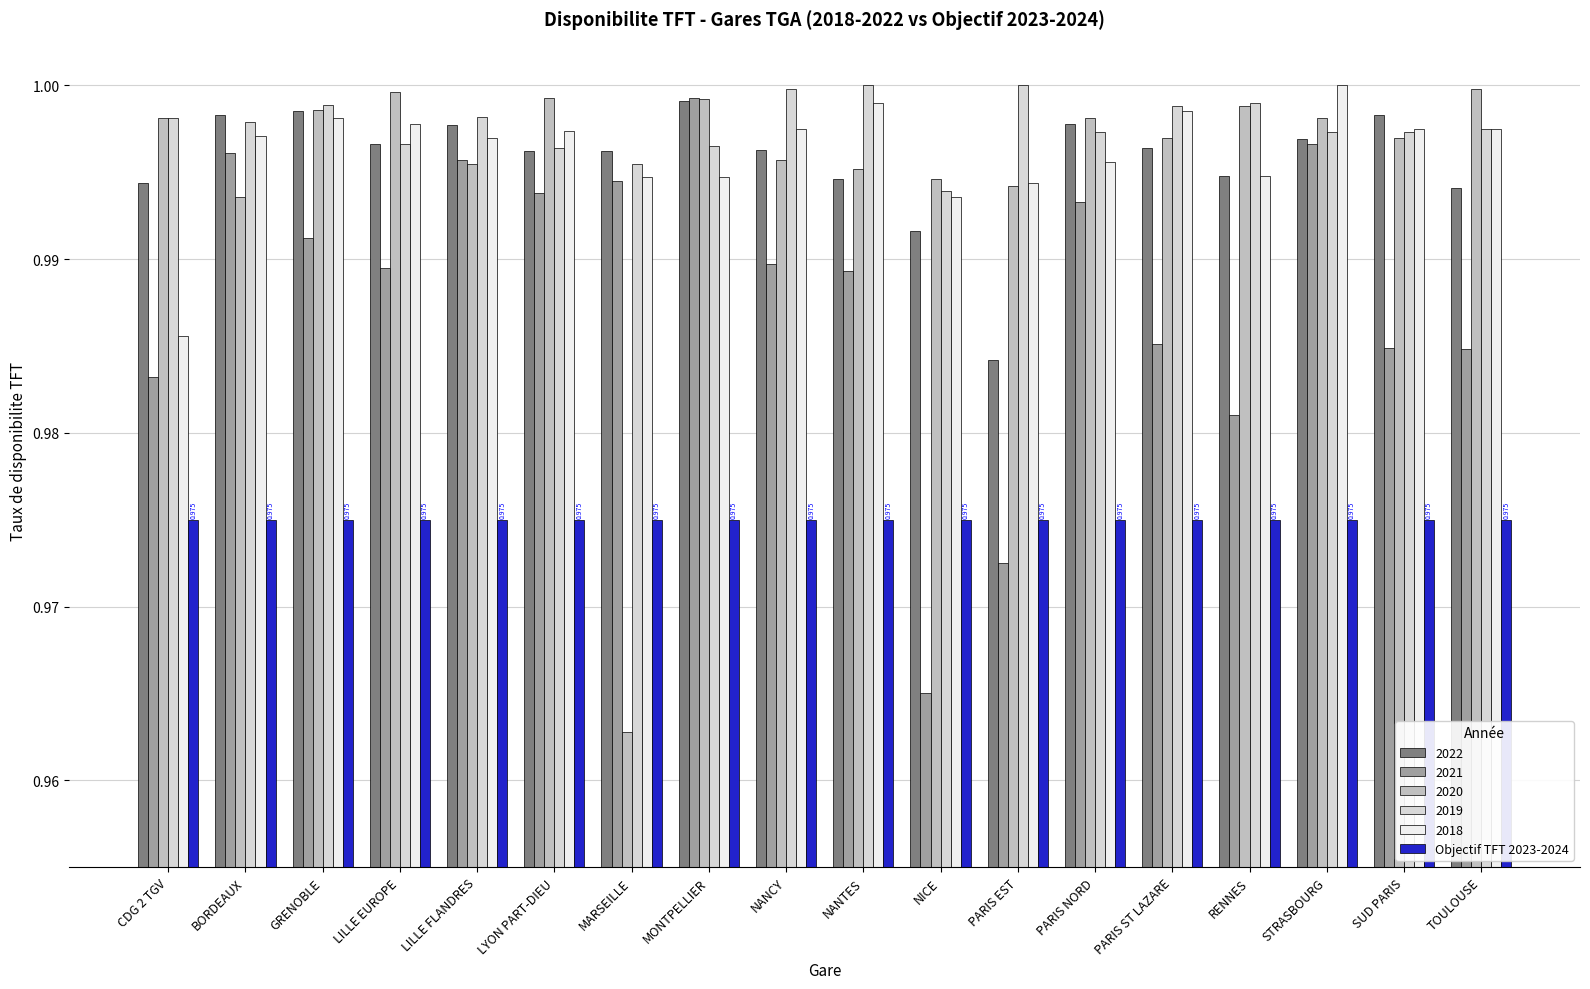

Which label corresponds to the smallest value in the chart?

MARSEILLE